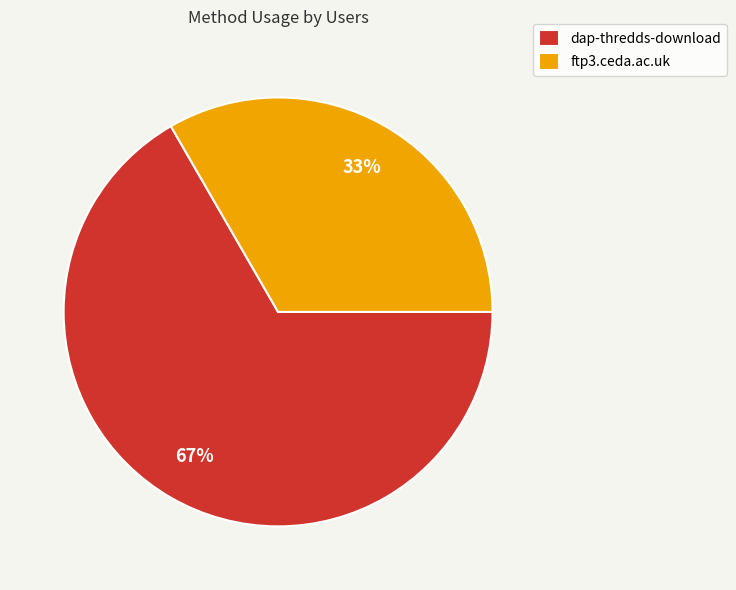

What percentage is the dap-thredds-download slice, to the nearest percent?

67%